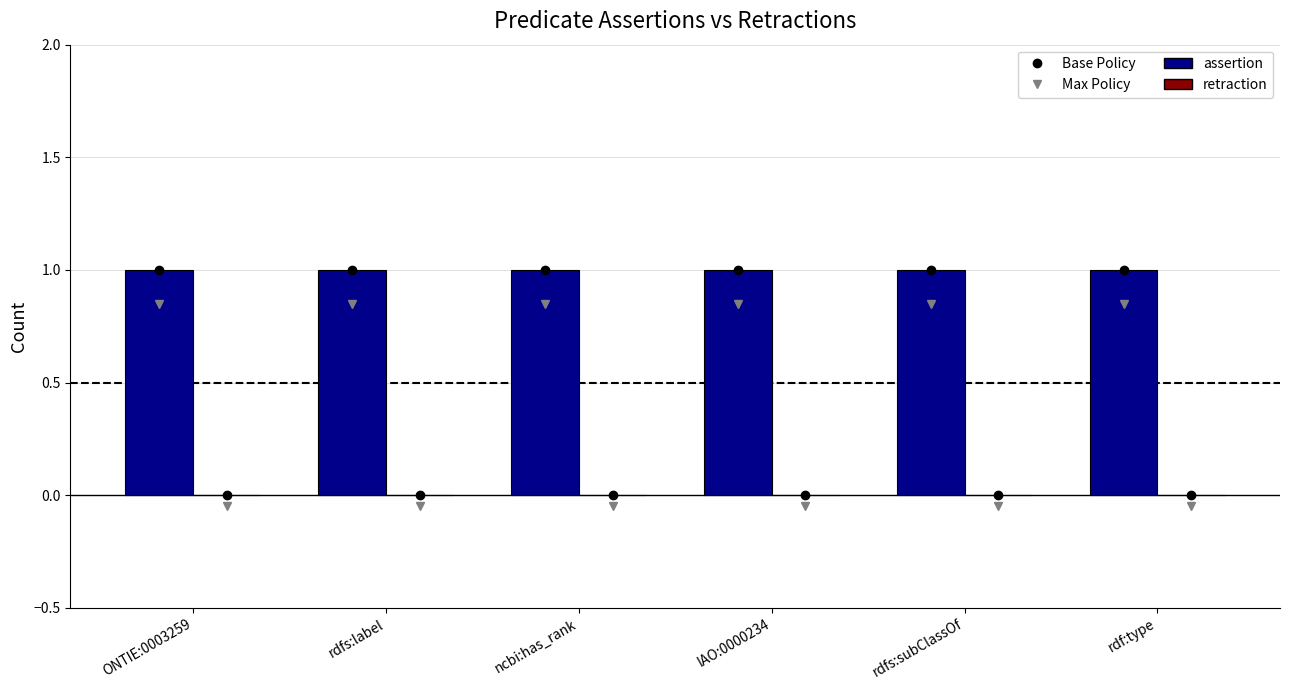

At which category is the sum across all series the highest?

ONTIE:0003259